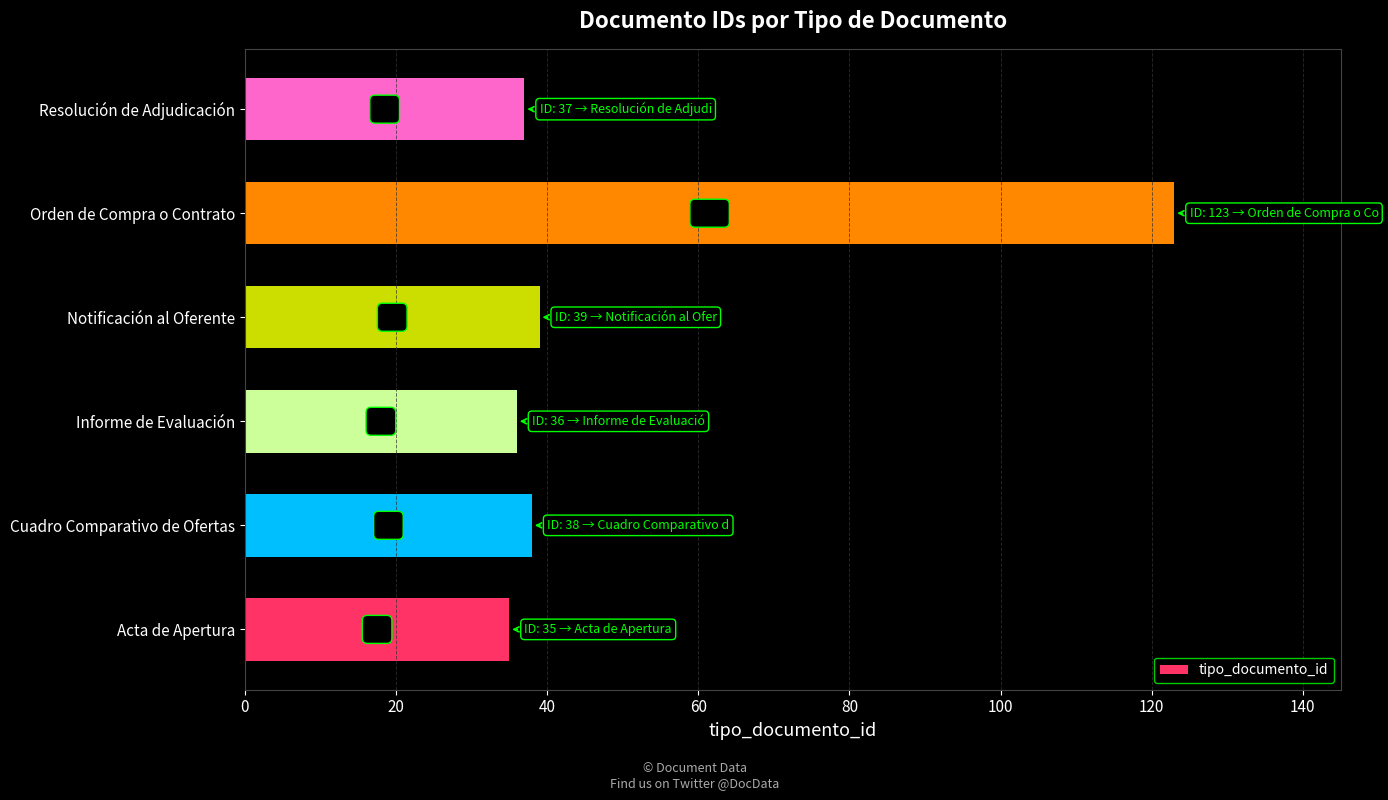

Reading bottom to top, transcribe all the data shown in this chart.

35	38	36	39	123	37